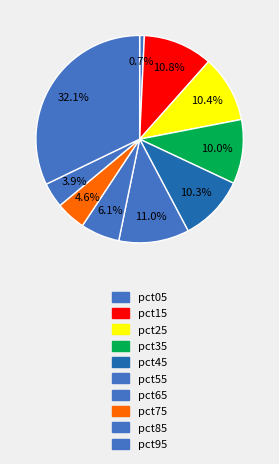

Count the number of slices in the pie.

10